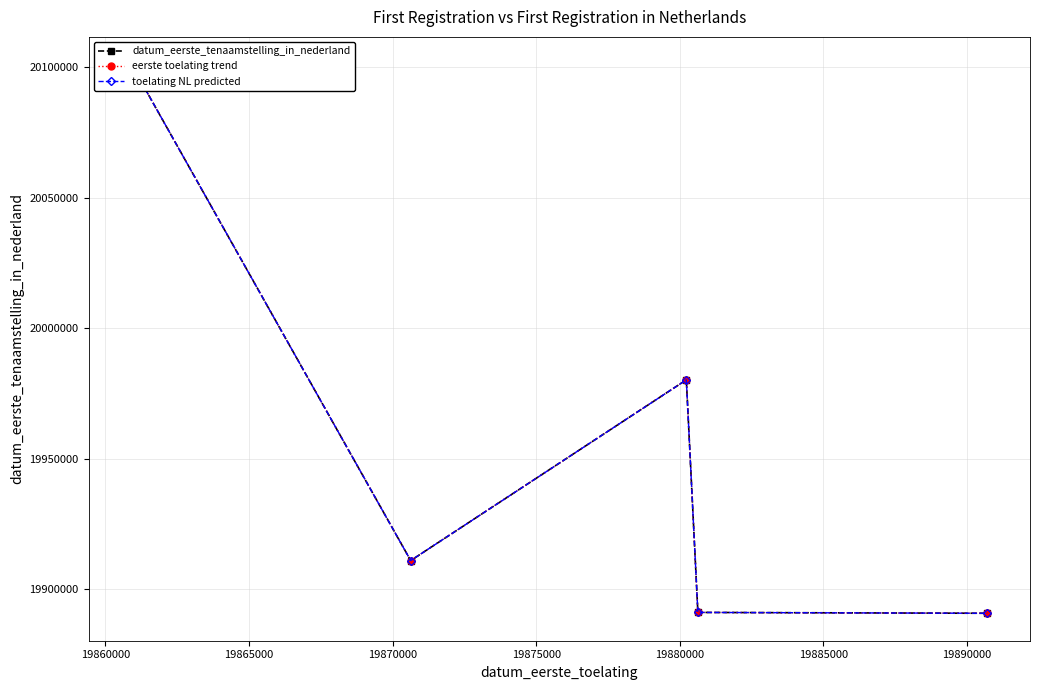

Reading left to right, extract all data points from this chart.

datum_eerste_tenaamstelling_in_nederland: 20101208	19910918	19980211	19891031	19890705
eerste toelating trend: 20101208	19910918	19980211	19891031	19890705
toelating NL predicted: 20101208	19910918	19980211	19891031	19890705